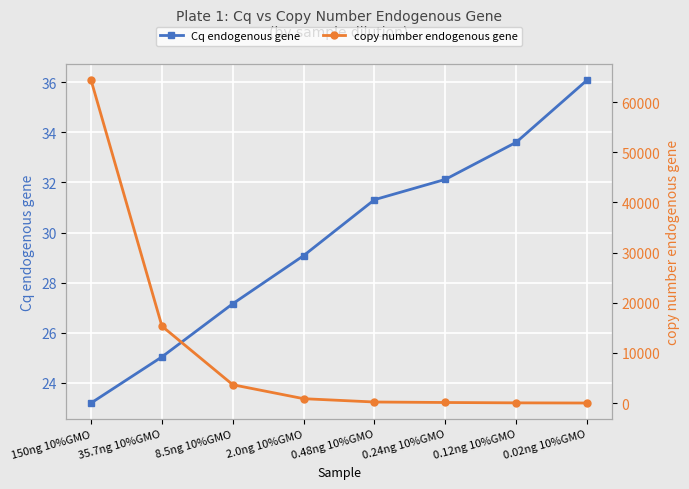

At which category is the sum across all series the highest?

150ng 10%GMO